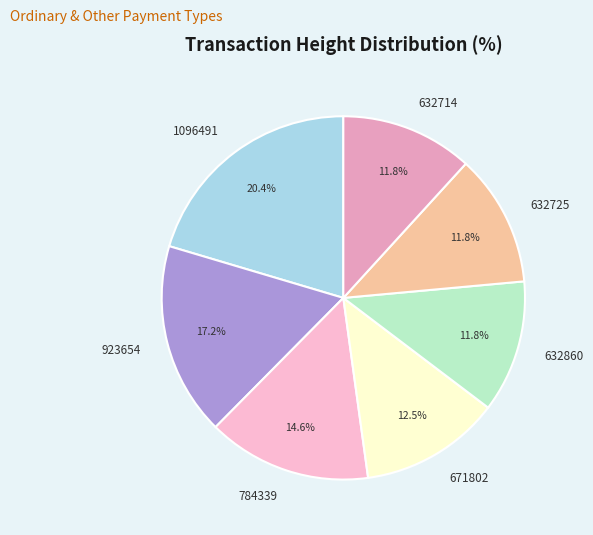

How many segments does this pie chart have?

7